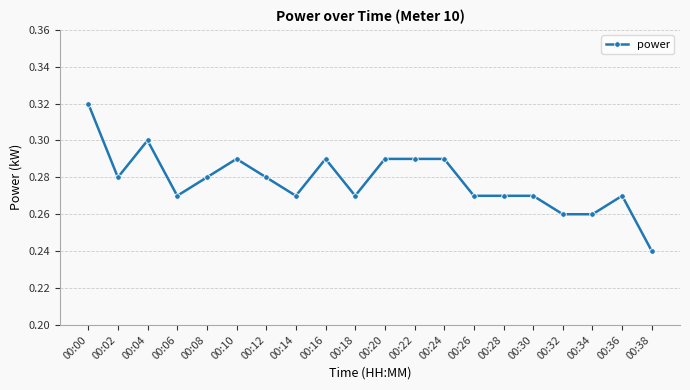

True or false: the data has more than 1 interior local peaks.

True